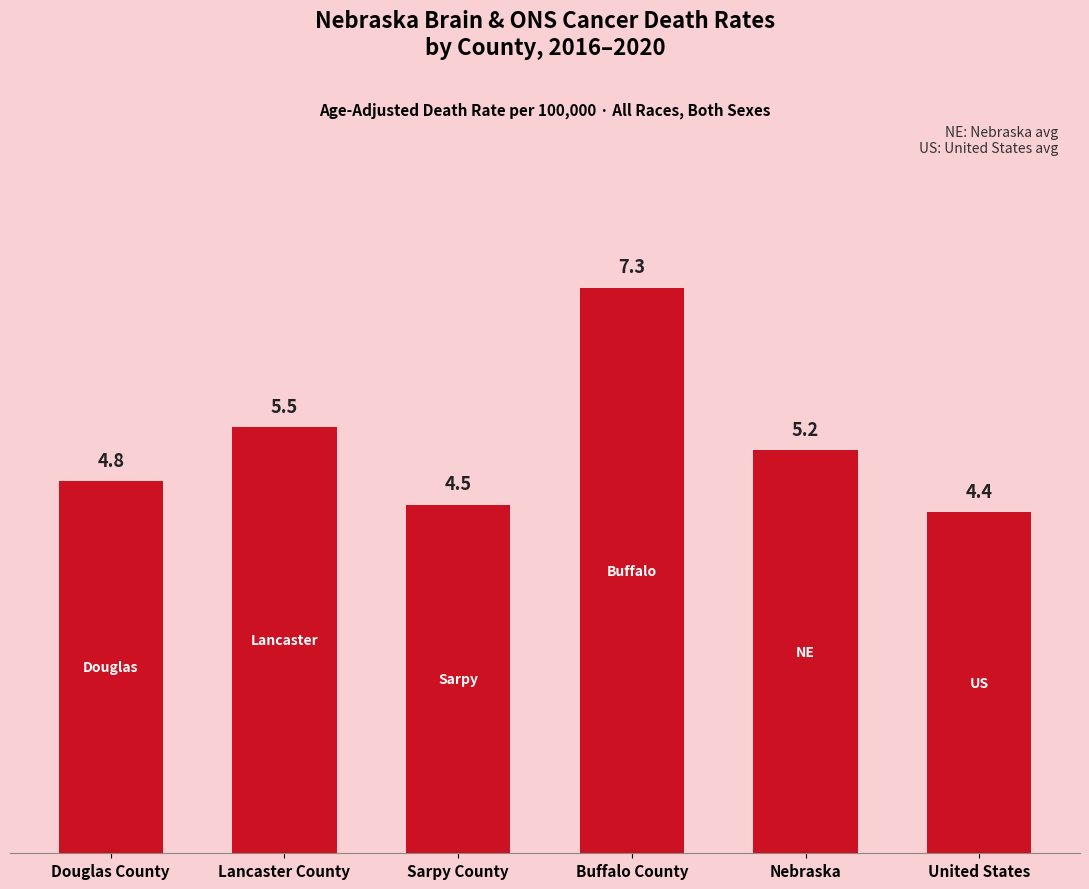

What is the difference between the values at Buffalo County and Sarpy County?

2.8